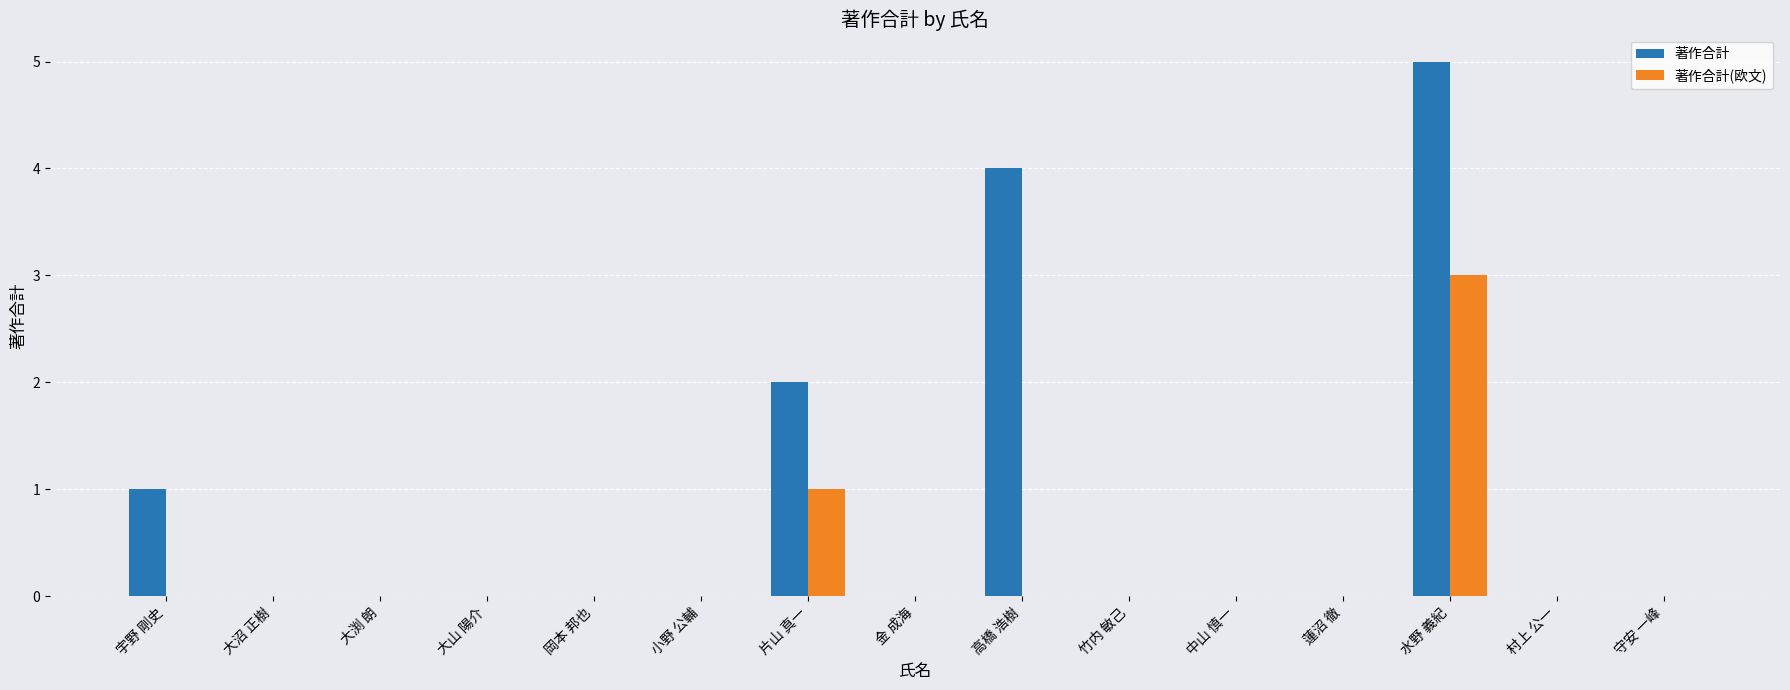

What is the spread (max minus min) of values at 水野 義紀?

2